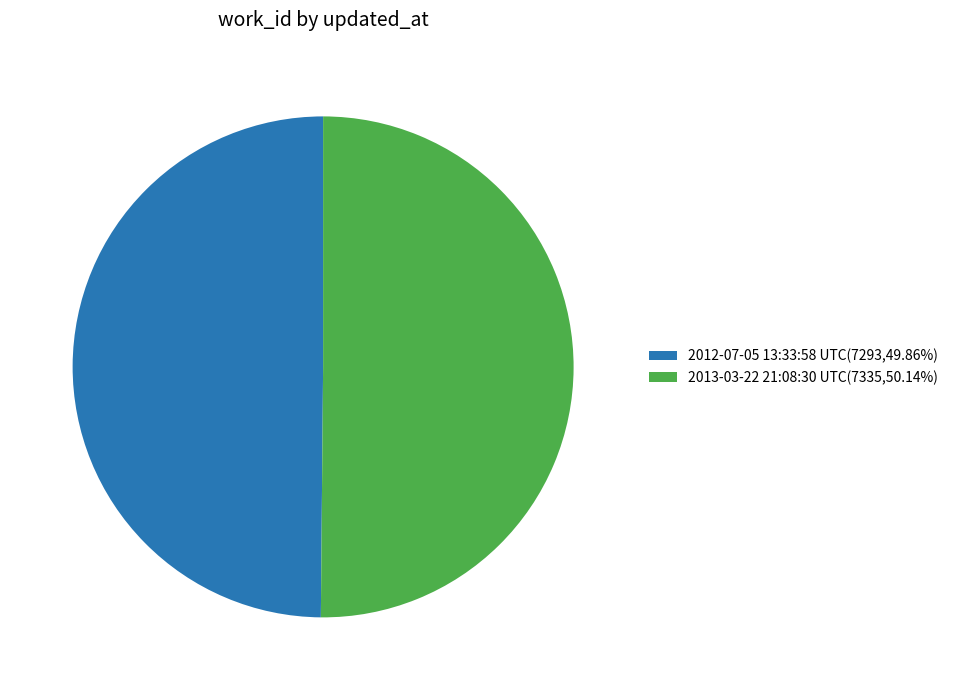

Approximately how many times larger is the value at 2012-07-05 13:33:58 UTC(7293,49.86%) compared to 2013-03-22 21:08:30 UTC(7335,50.14%)?

1.0